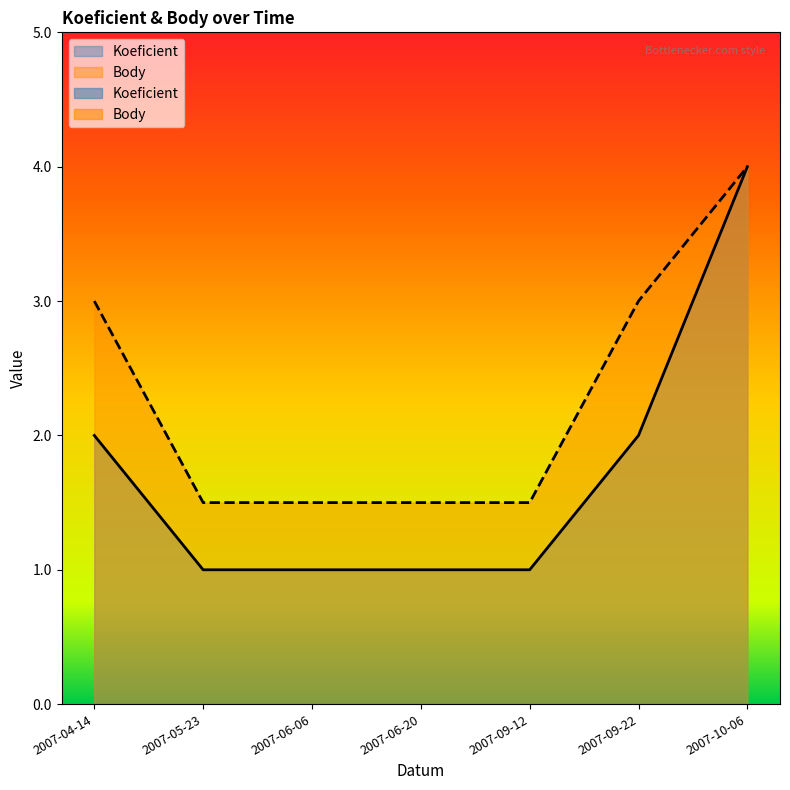

Reading left to right, extract all data points from this chart.

Koeficient: 2.0	1.0	1.0	1.0	1.0	2.0	4.0
Body: 3.0	1.5	1.5	1.5	1.5	3.0	4.0